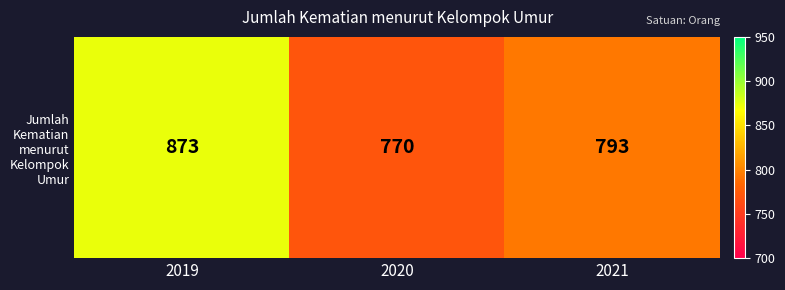

How many data points does each series have?

3